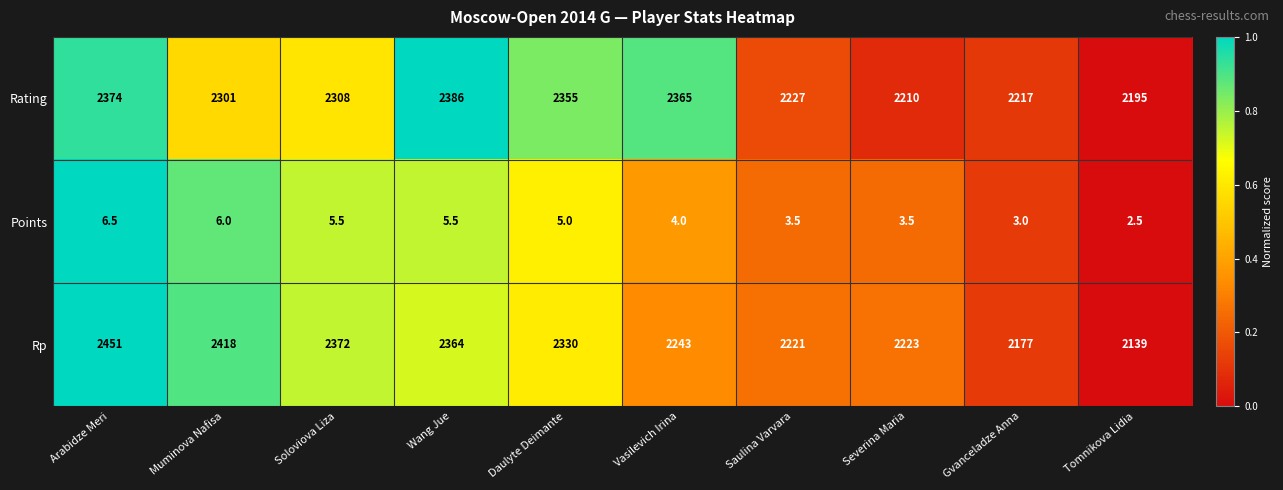

What is the sum of the Rp values at Severina Maria and Daulyte Deimante?

4553.0